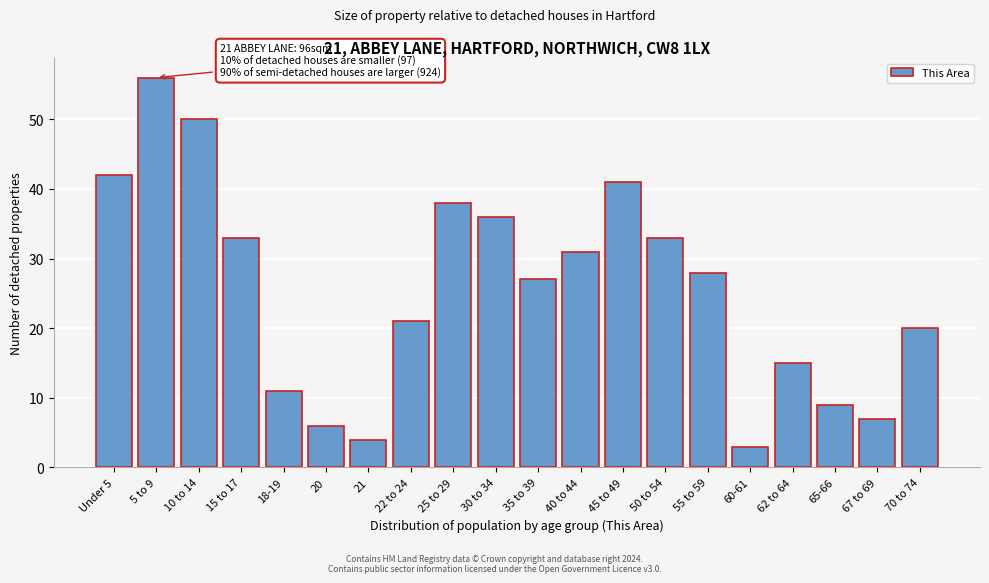

Reading left to right, transcribe all the data shown in this chart.

Under 5=42	5 to 9=56	10 to 14=50	15 to 17=33	18-19=11	20=6	21=4	22 to 24=21	25 to 29=38	30 to 34=36	35 to 39=27	40 to 44=31	45 to 49=41	50 to 54=33	55 to 59=28	60-61=3	62 to 64=15	65-66=9	67 to 69=7	70 to 74=20